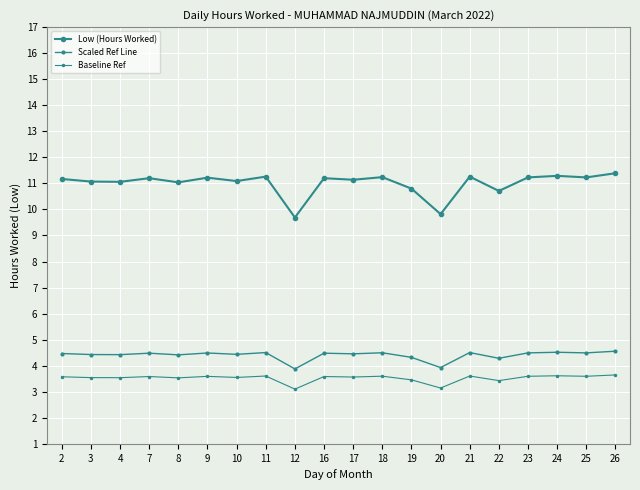

What is the value of the Baseline Ref point at the 9th from the left?

3.1